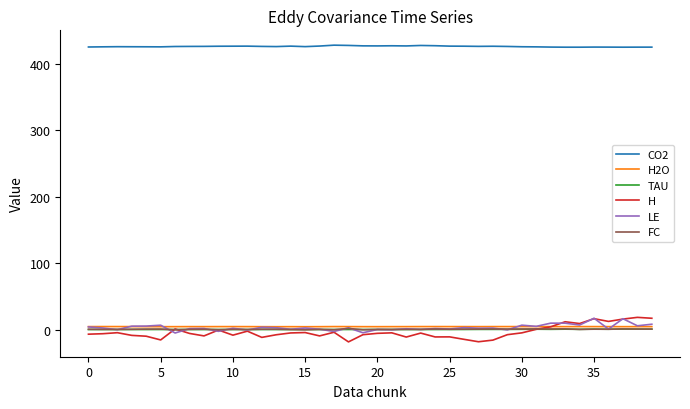

In FC, how many points are higher than both neighbors (excluding endpoints)?

14